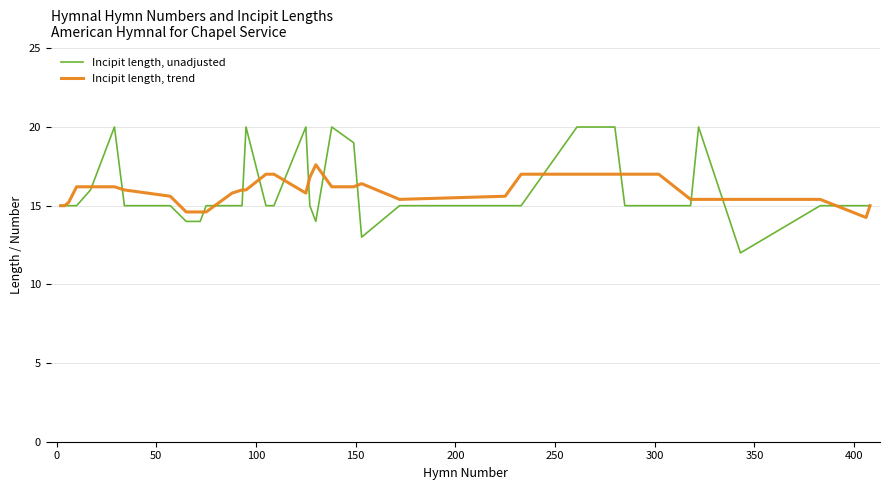

Which series has the largest range (max minus min)?

Incipit length, unadjusted